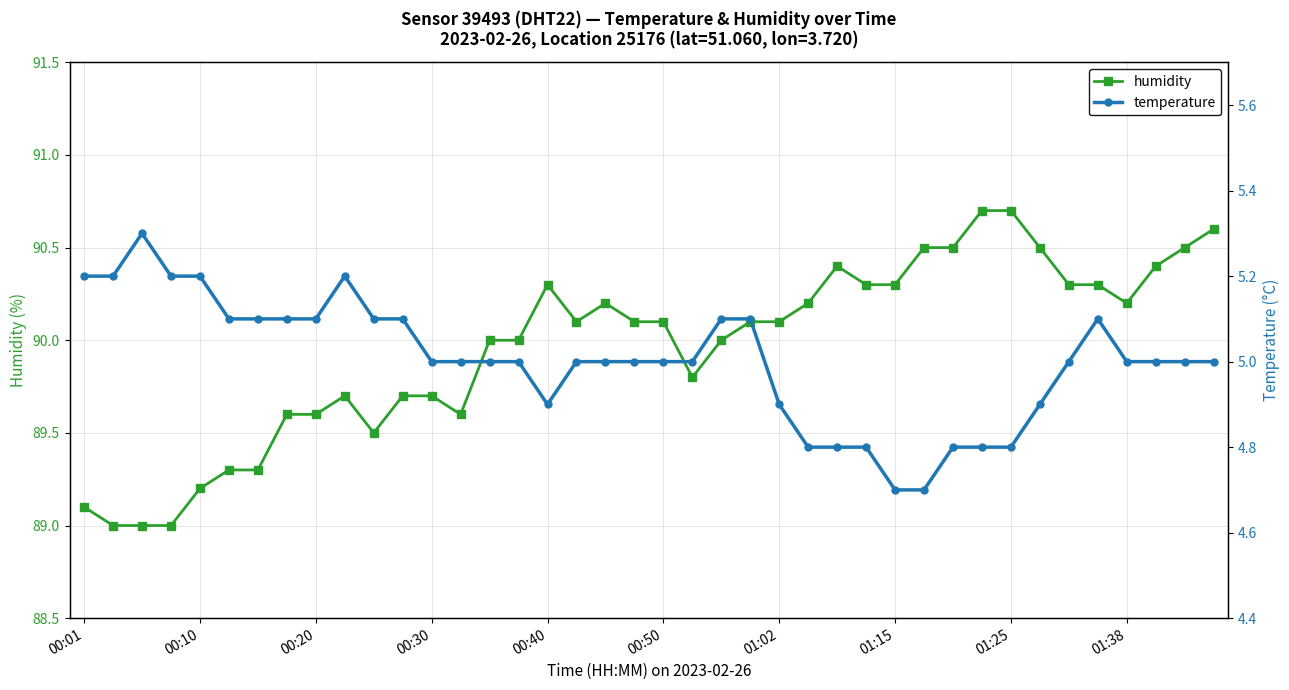

What position from the left is 30?

31